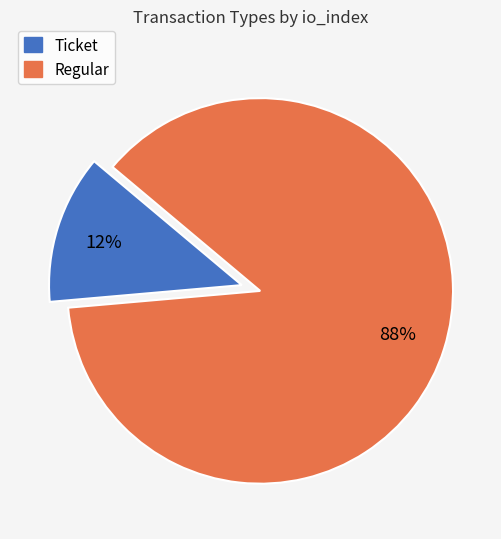

How many slices are in this pie chart?

2